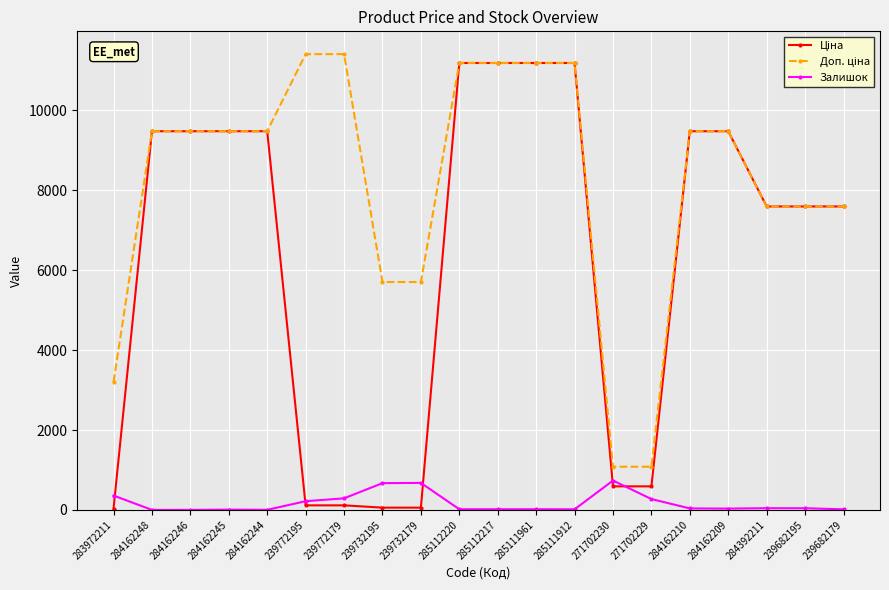

The Залишок series shows 0.0 at 284162248. True or false?

True